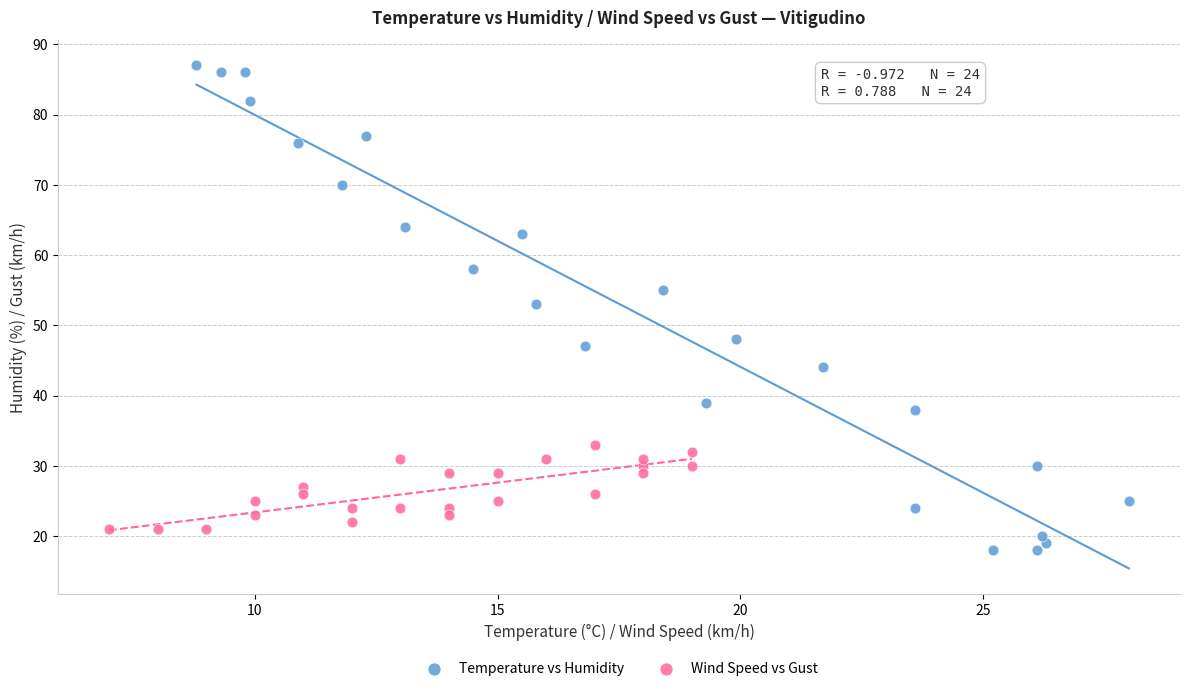

Which series has the widest spread of Y values?

Temperature vs Humidity